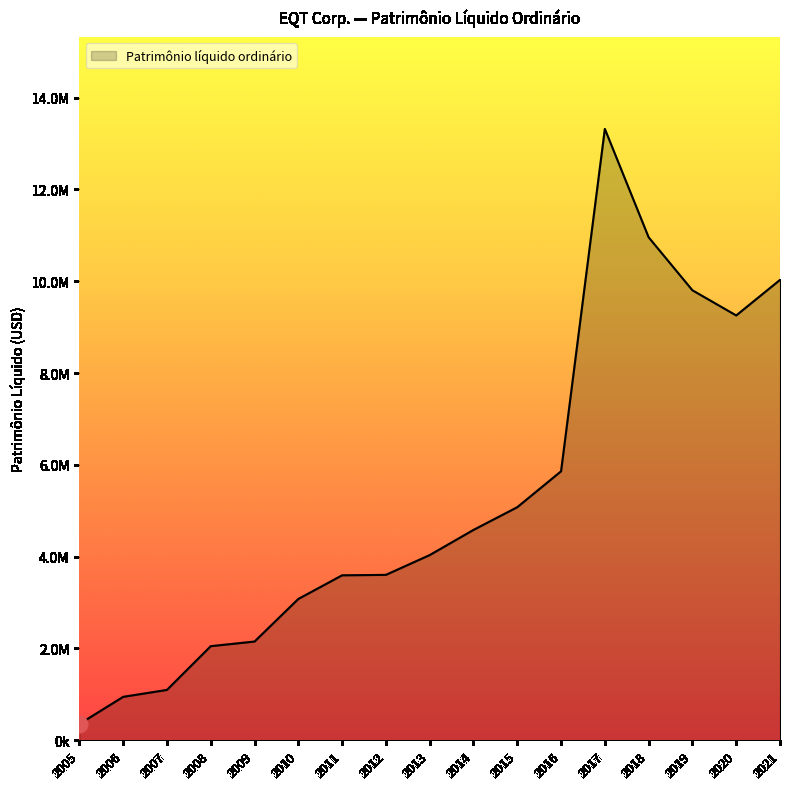

Is this an area chart (filled region under the line)?

Yes